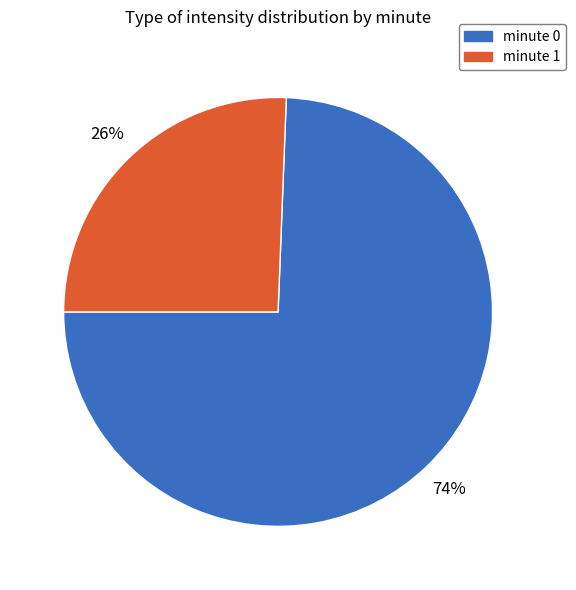

To the nearest percent, what is the average slice percentage?

50%